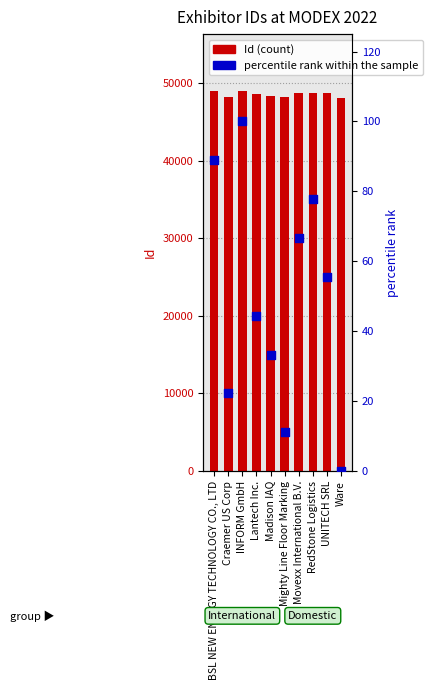

Is the value of Id at INFORM GmbH greater than the value of percentile rank within the sample at INFORM GmbH?

Yes